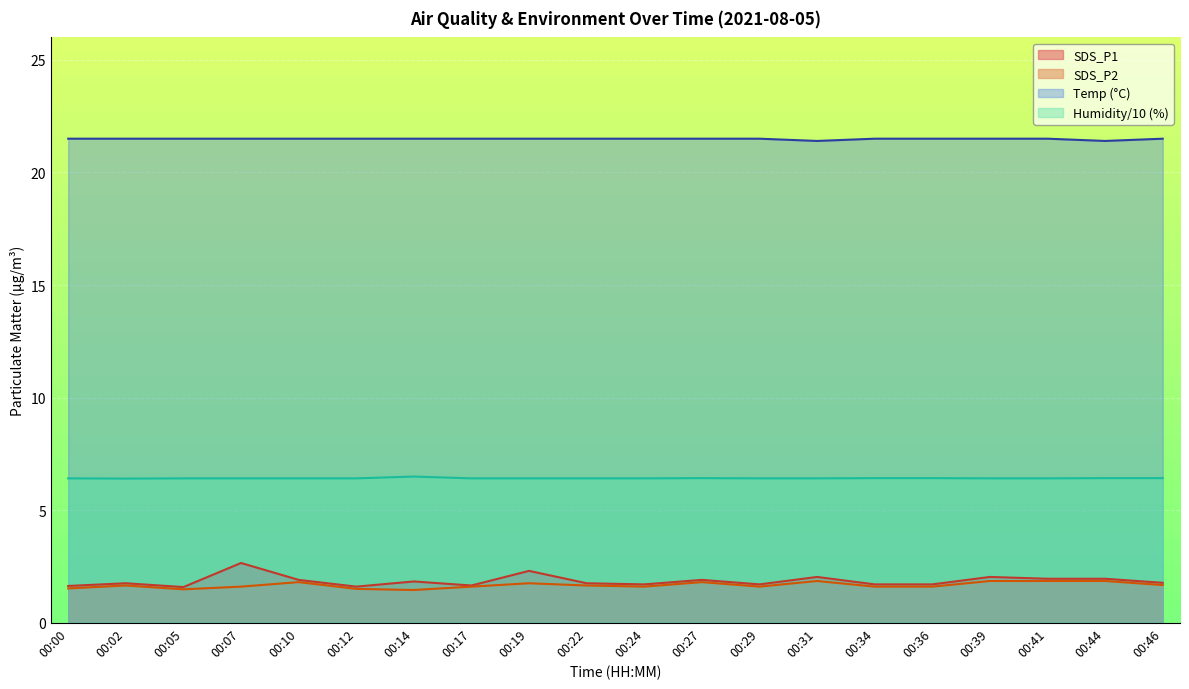

At which category is the sum across all series the highest?

00:07